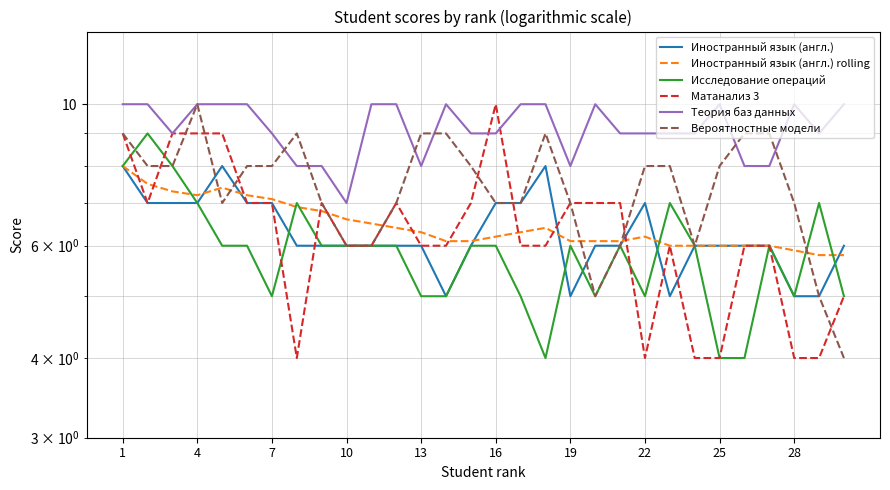

Which series ends up on top after the final intersection of Исследование операций and Иностранный язык (англ.) rolling?

Иностранный язык (англ.) rolling